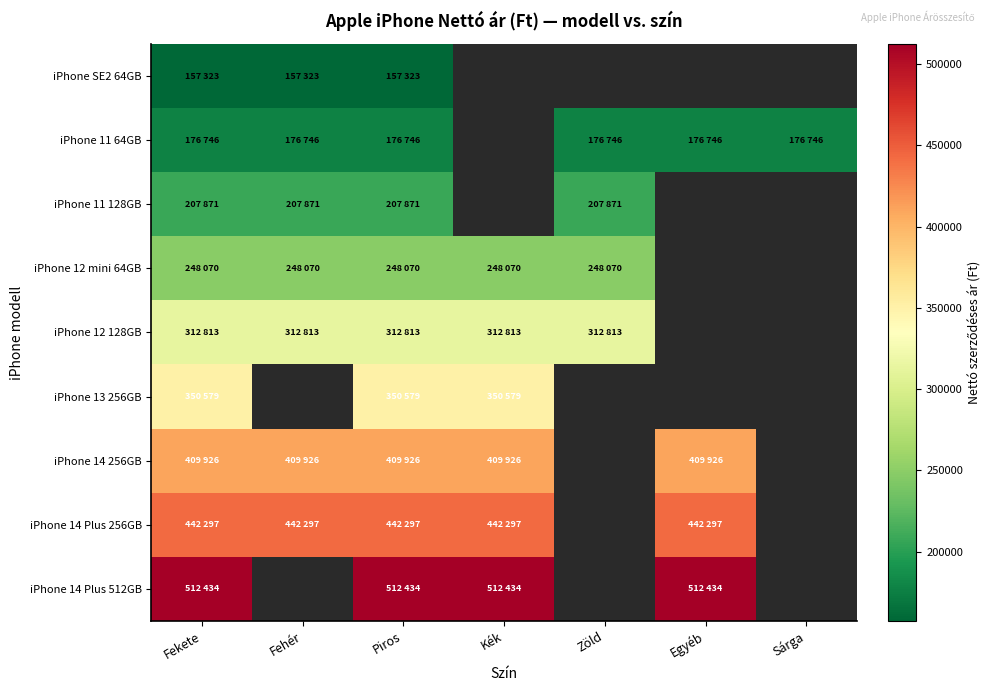

At which category is the sum across all series the highest?

Fekete